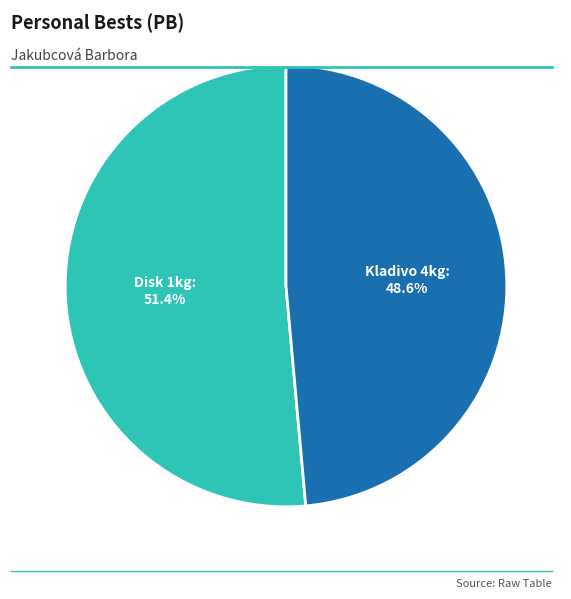

Does any single category account for the majority?

Yes